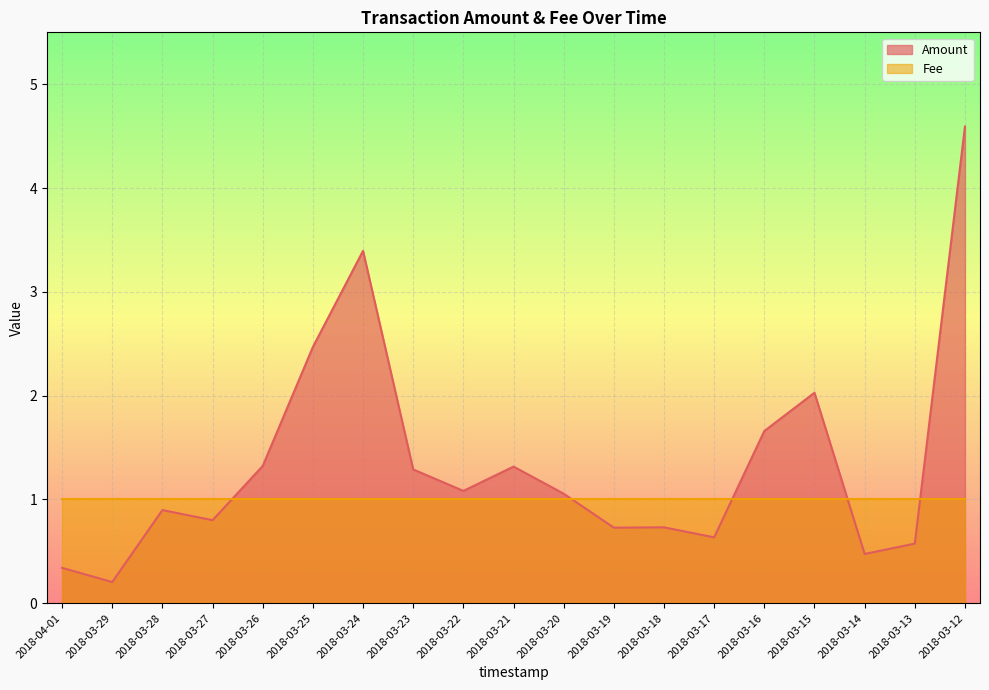

Rank the categories by value from lowest to highest.

2018-03-29, 2018-04-01, 2018-03-14, 2018-03-13, 2018-03-17, 2018-03-19, 2018-03-18, 2018-03-27, 2018-03-28, 2018-03-20, 2018-03-22, 2018-03-23, 2018-03-21, 2018-03-26, 2018-03-16, 2018-03-15, 2018-03-25, 2018-03-24, 2018-03-12